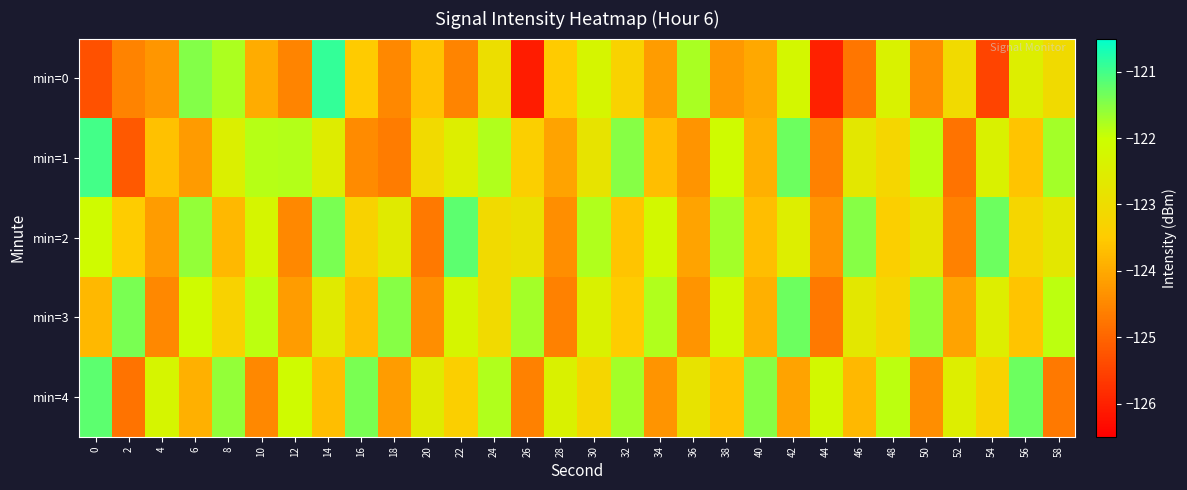

How many distinct data groups are displayed?

5